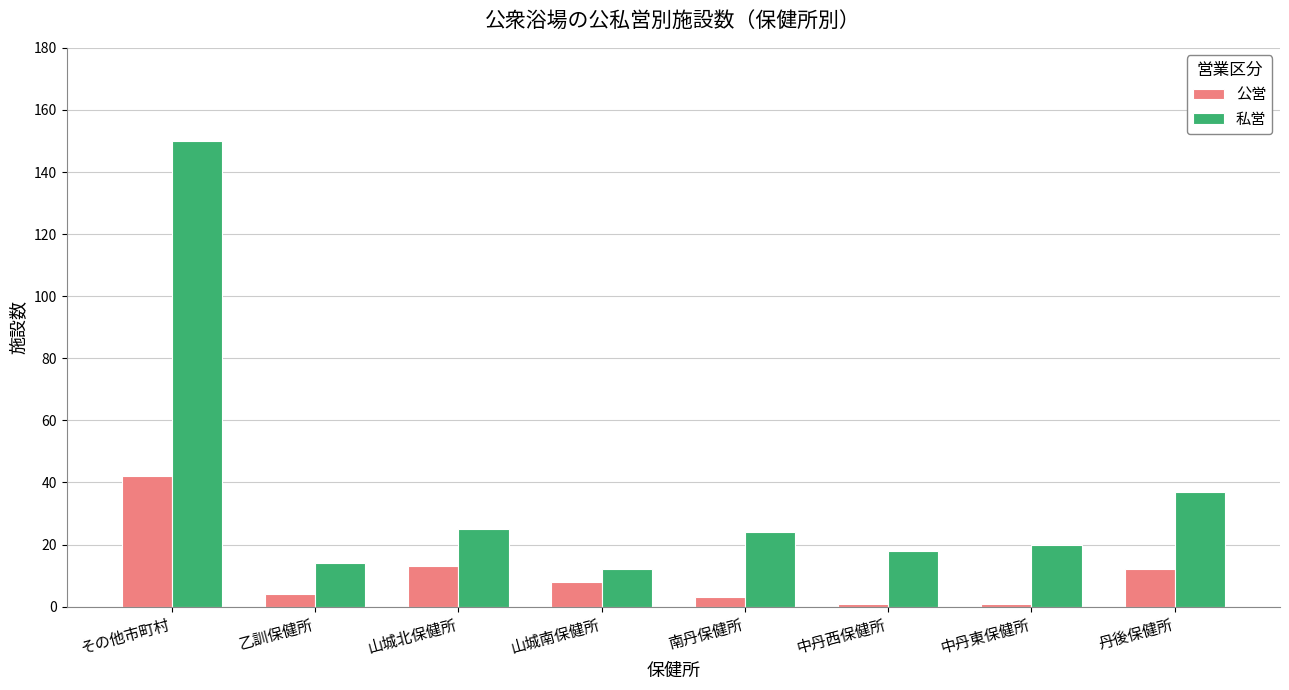

Rank the series by their average value, from highest to lowest.

私営, 公営